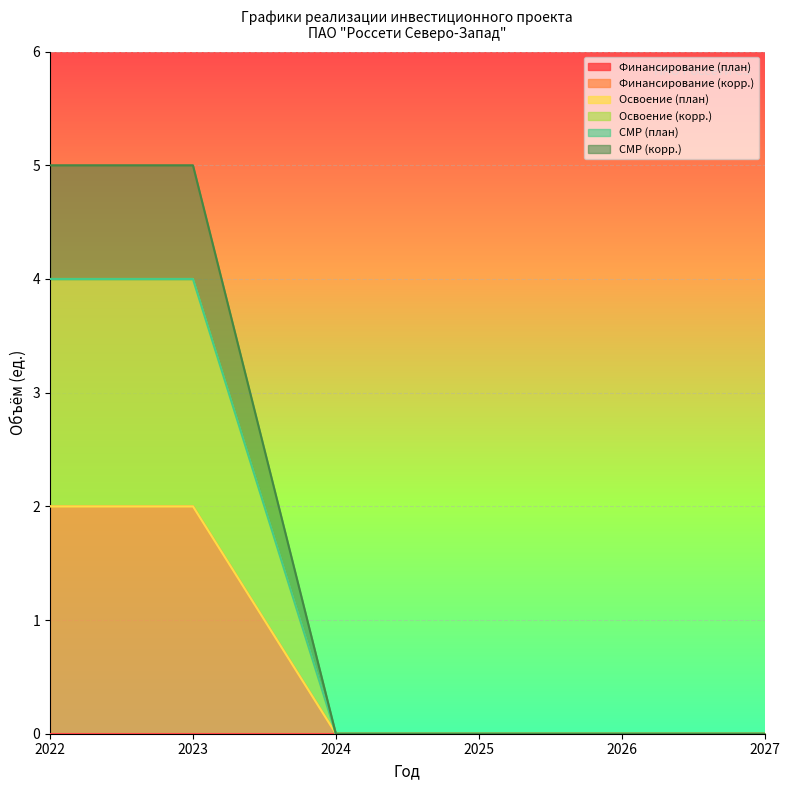

Which series has the largest total across all categories?

СМР (корр.)